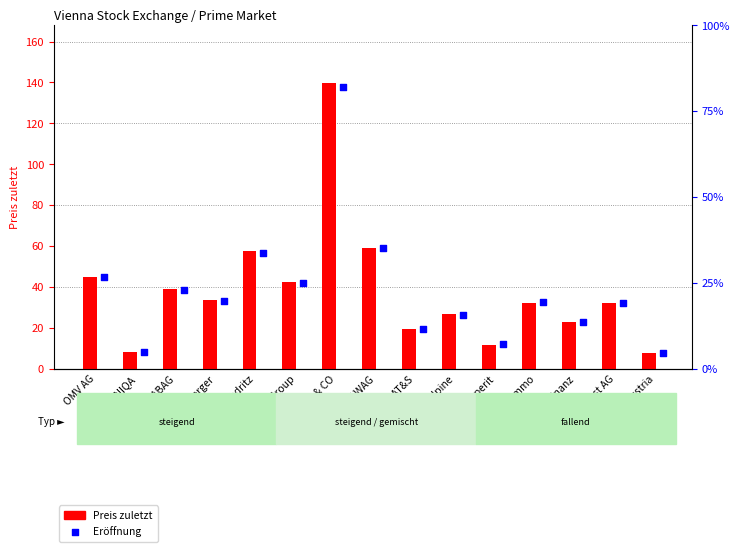

At how many categories does at least one series exceed 130?

1